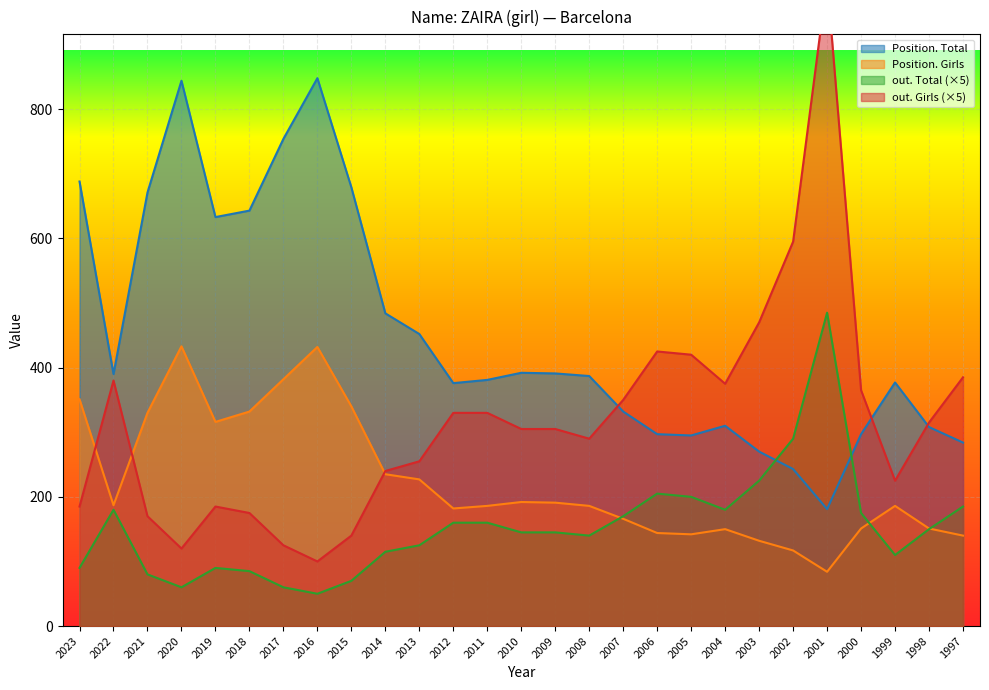

Where do Position. Total and out. Total first cross each other?

2003 and 2002